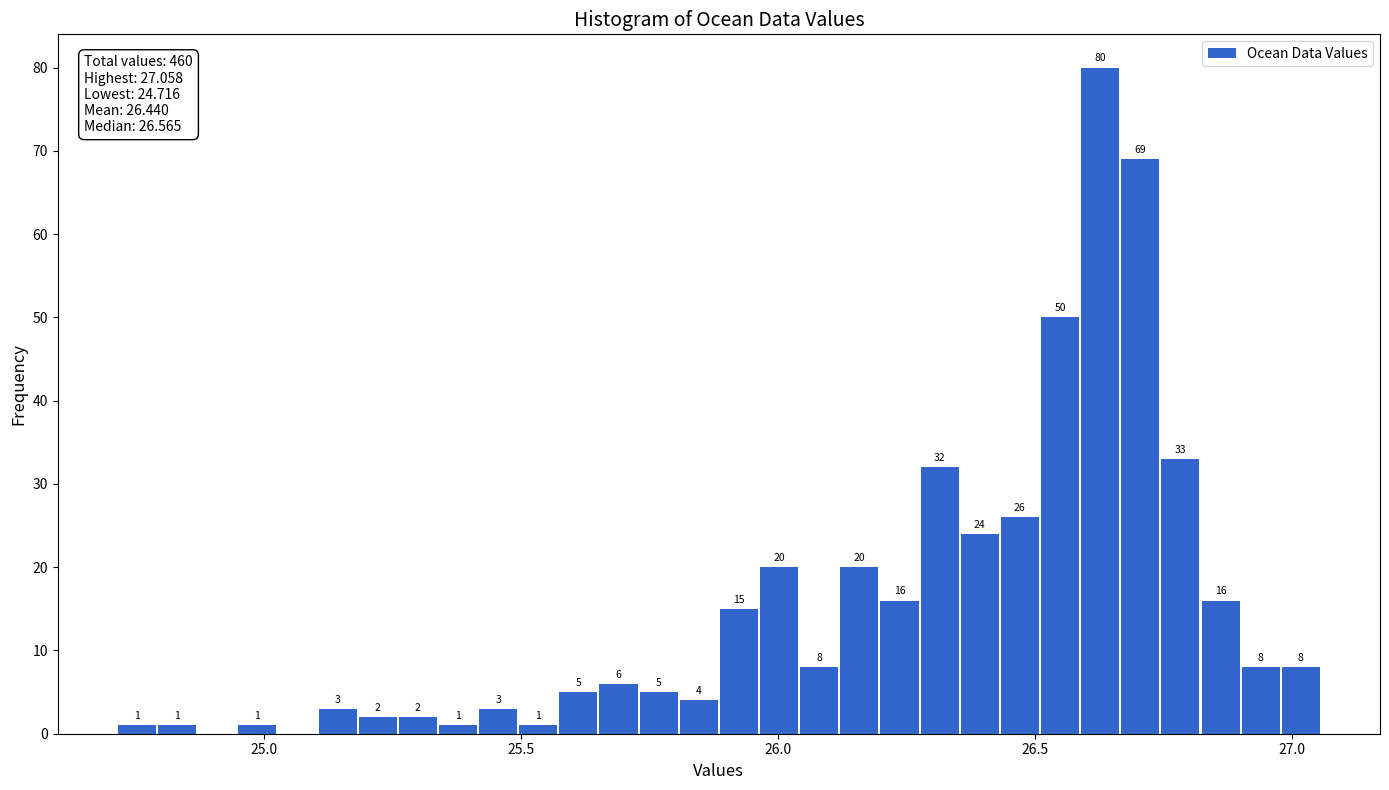

Read against the x-axis, roughly where is the centre of the tallest bar?

26.65